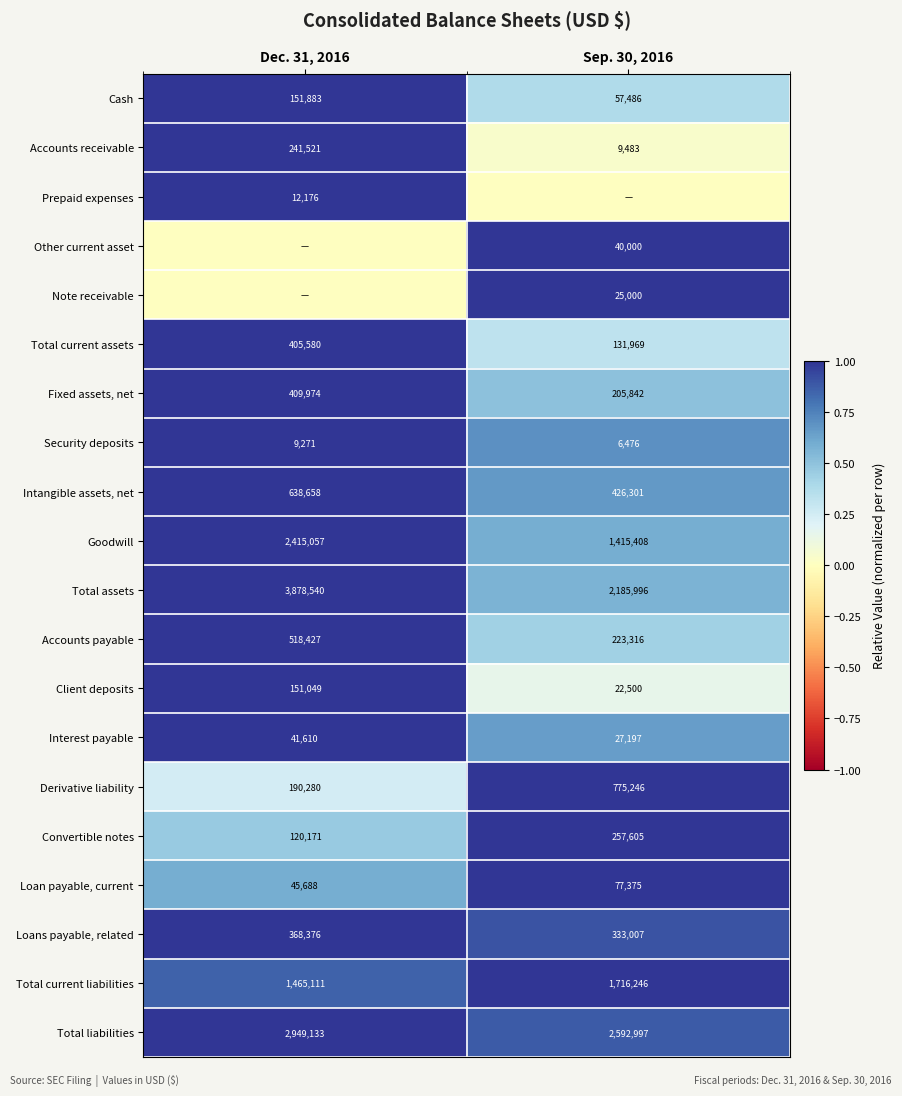

What is the highest value of the Security deposits series?

9271